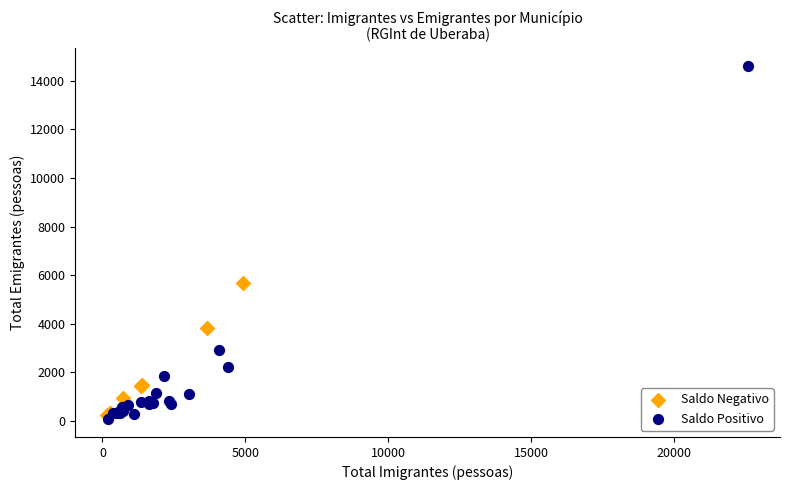

What are all the series names shown in the legend?

Saldo Negativo, Saldo Positivo